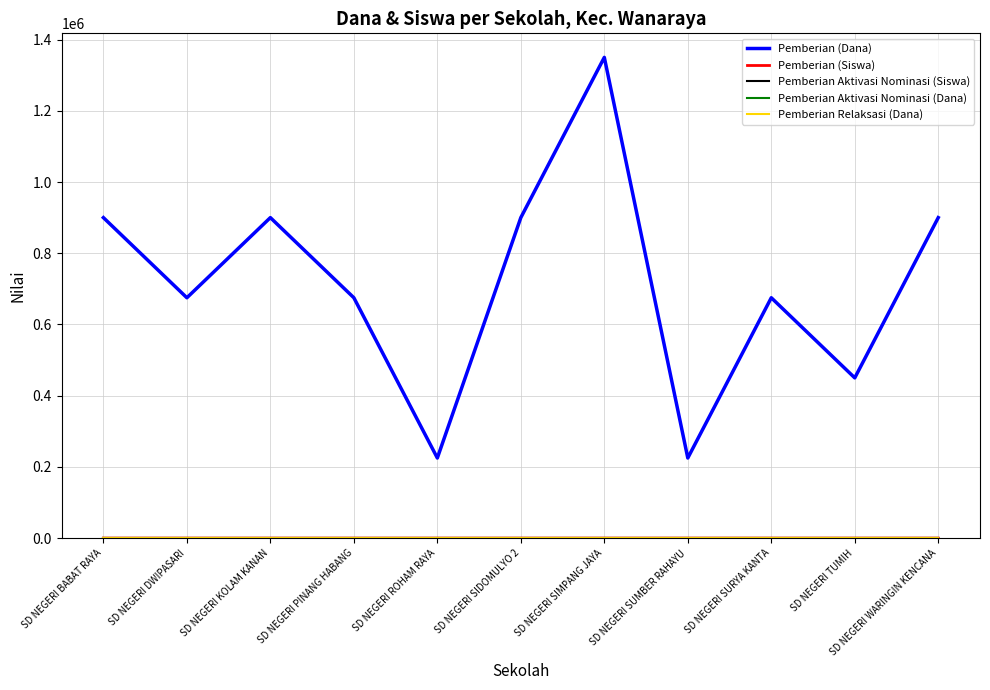

In Pemberian (Siswa), how many points are higher than both neighbors (excluding endpoints)?

3